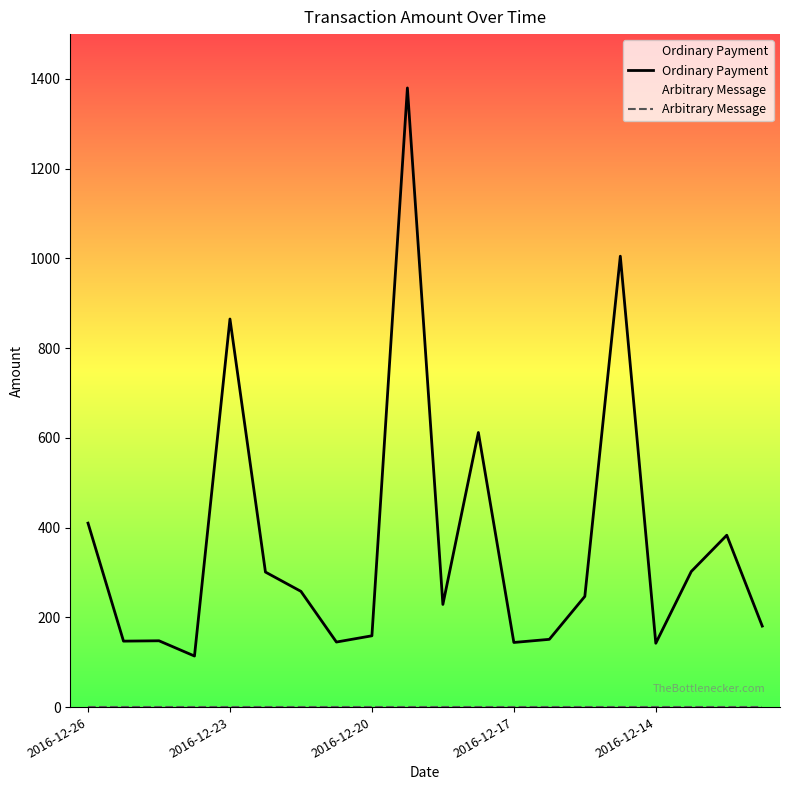

How many values in the Ordinary Payment series are below 246?

10